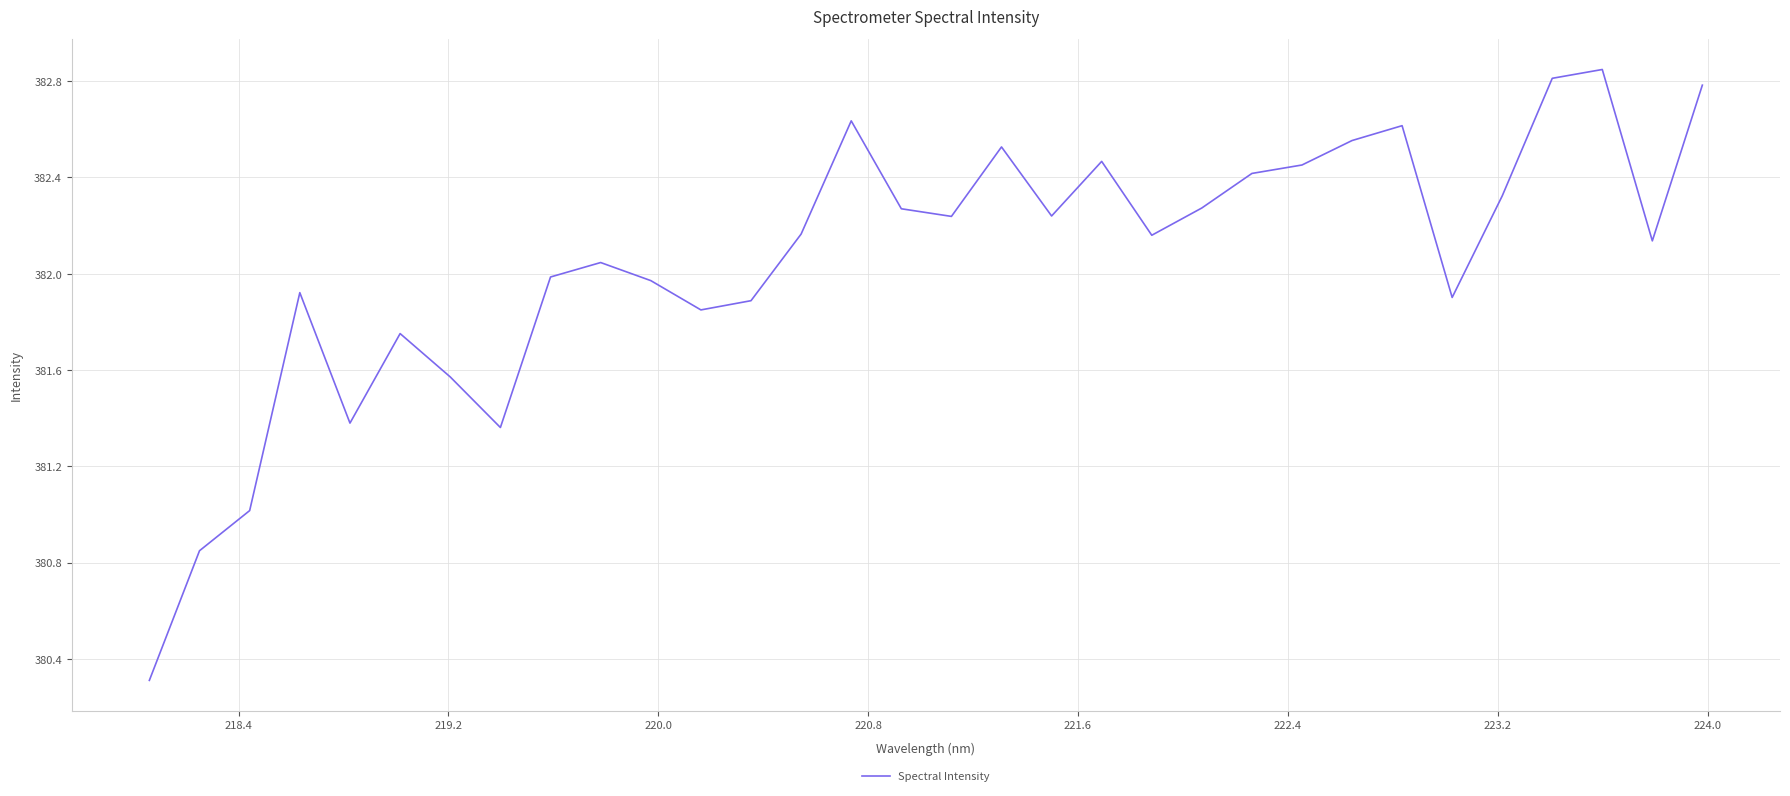

What is the difference between the maximum and minimum values?

2.5